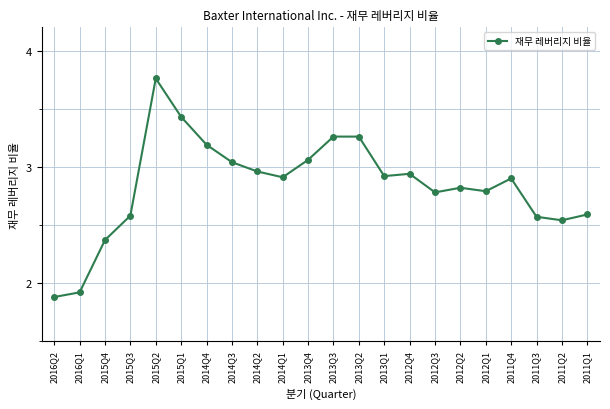

Which has a higher value, 2014Q4 or 2012Q2?

2014Q4